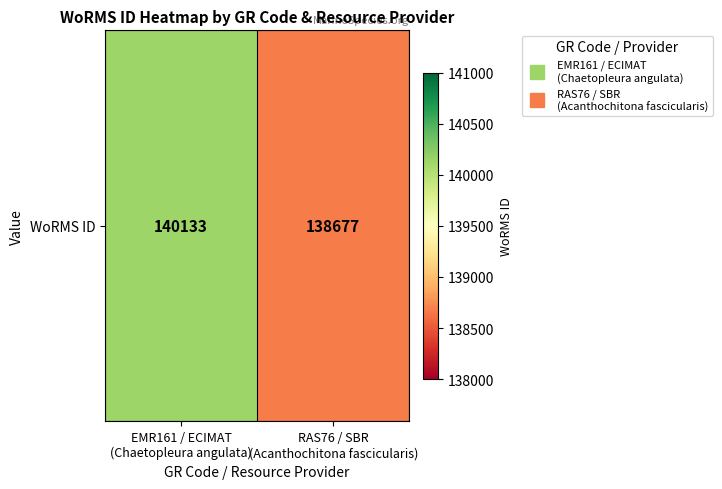

Rank the categories by value from lowest to highest.

RAS76 / SBR
(Acanthochitona fascicularis), EMR161 / ECIMAT
(Chaetopleura angulata)